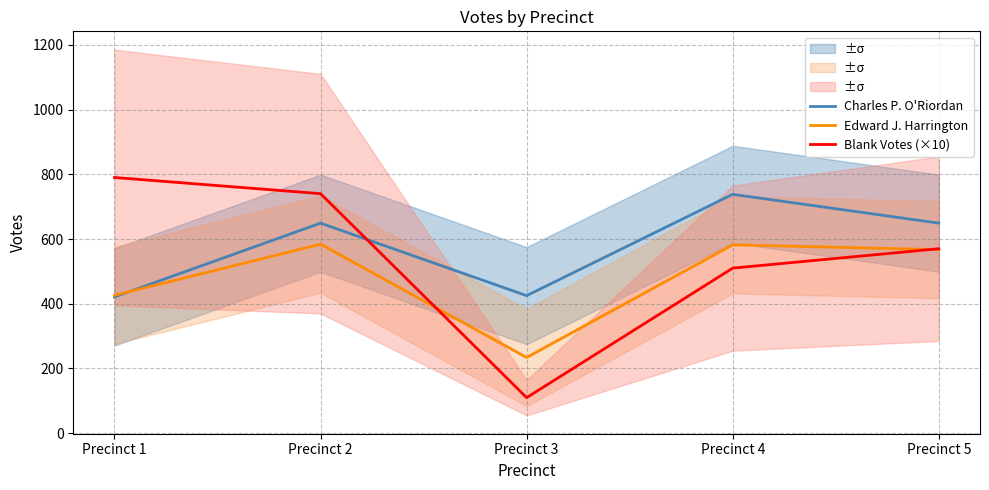

What is the sum of all Edward J. Harrington values?

2393